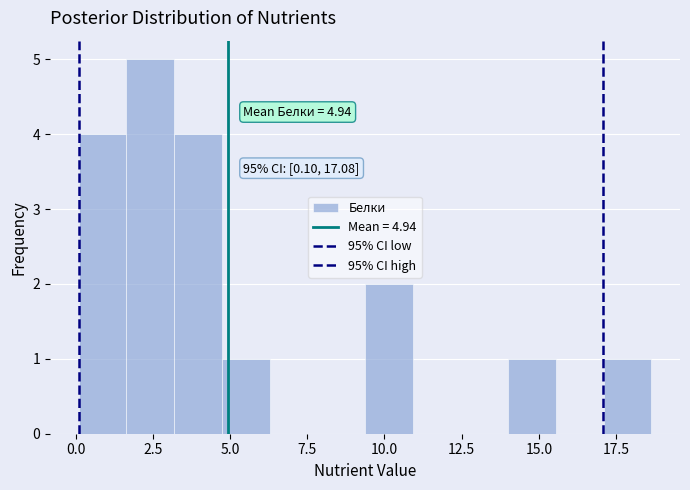

Around what value on the x-axis is the tallest bar? Give the approximate position of its centre, as read against the axis.

2.5